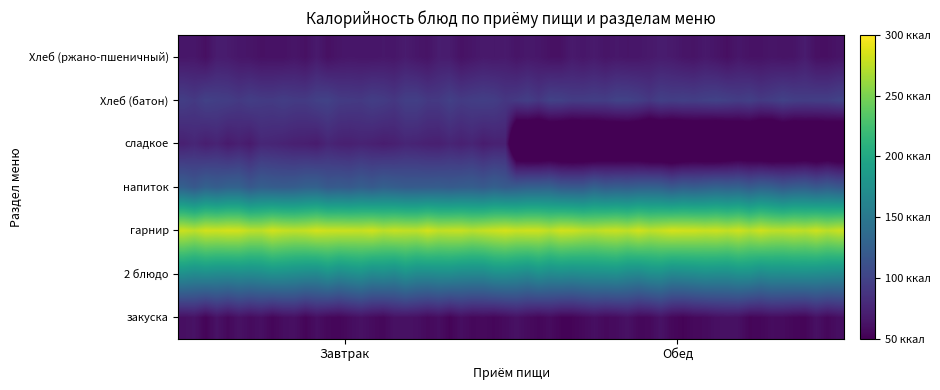

Reading left to right, what are all the values shown in this chart?

Завтрак: 57.6	170.7	279.0	124.0	72.4	94.8	65.0
Обед: 57.6	170.7	279.0	0.0	0.0	0.0	0.0